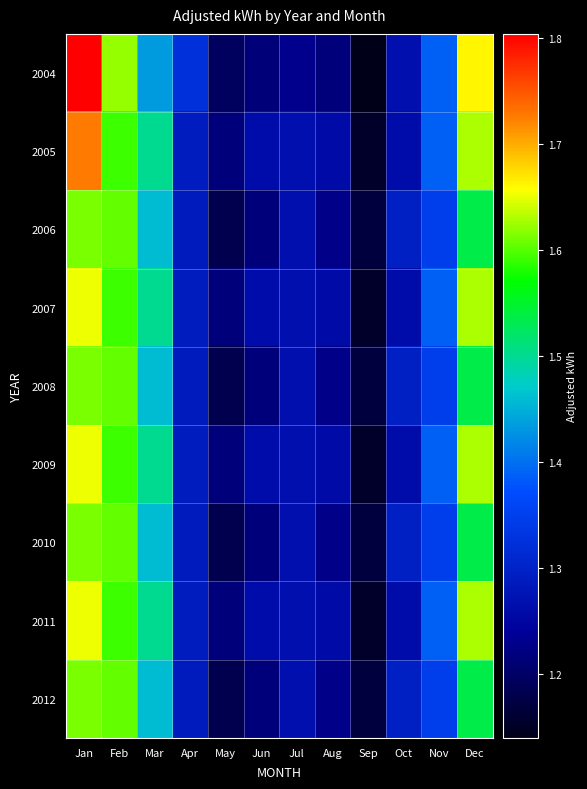

What is the maximum value shown in the chart?

18034446.8